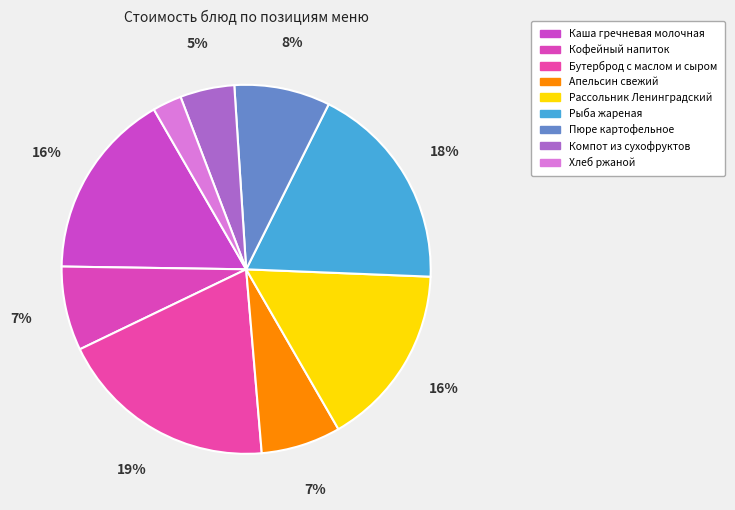

Does Рассольник Ленинградский account for over 50% of the chart?

No